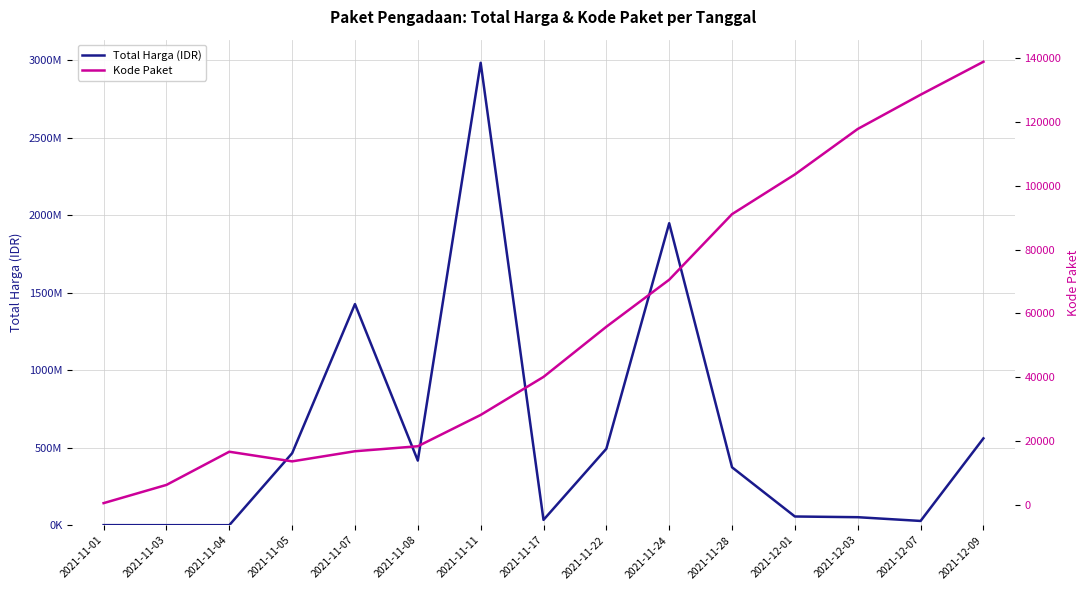

Between 2021-12-03 and 2021-11-01, which is larger?

2021-12-03